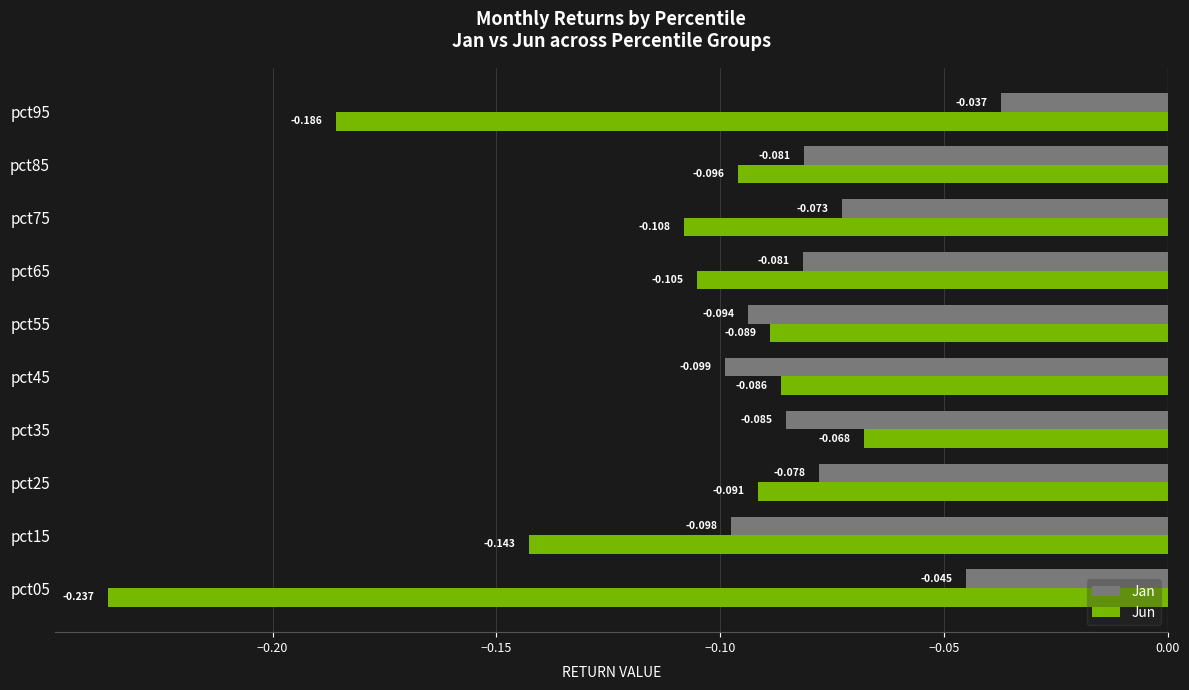

Is the value of Jan at pct75 greater than the value of Jun at pct75?

Yes